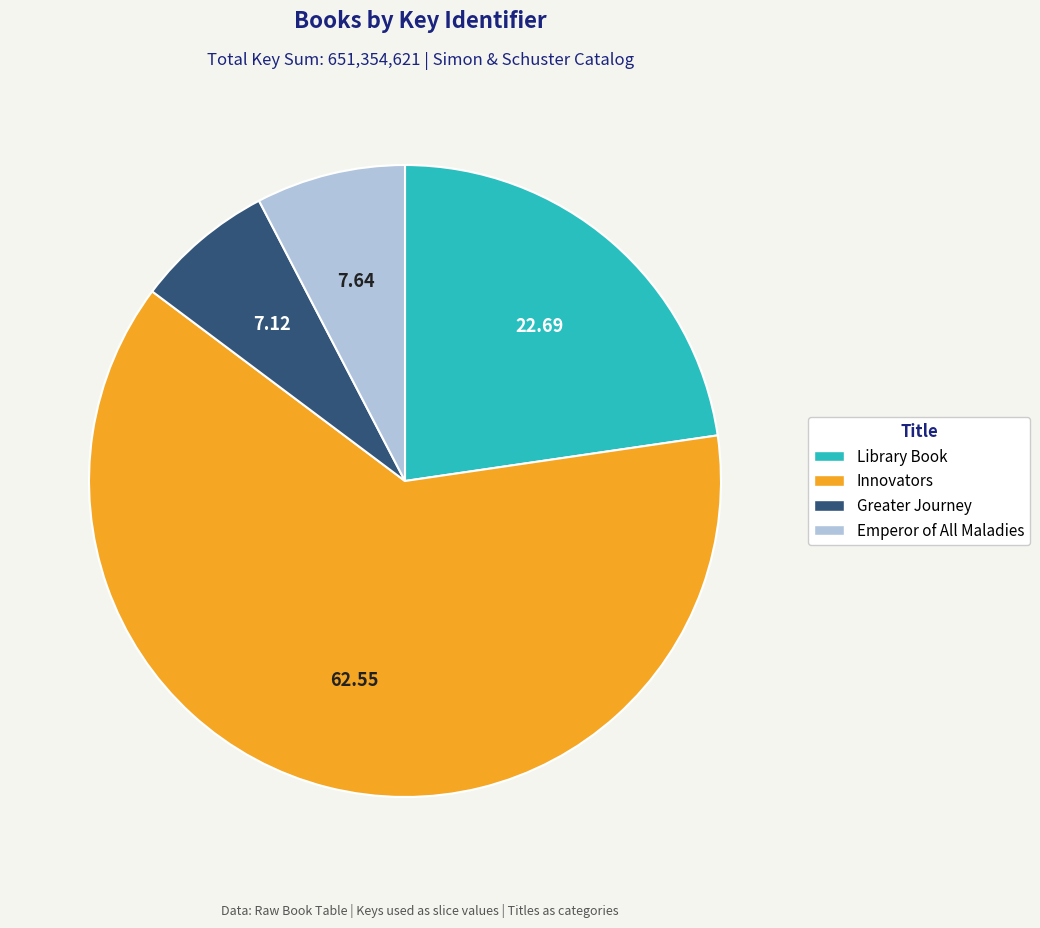

Which has a higher value, Greater Journey or Emperor of All Maladies?

Emperor of All Maladies